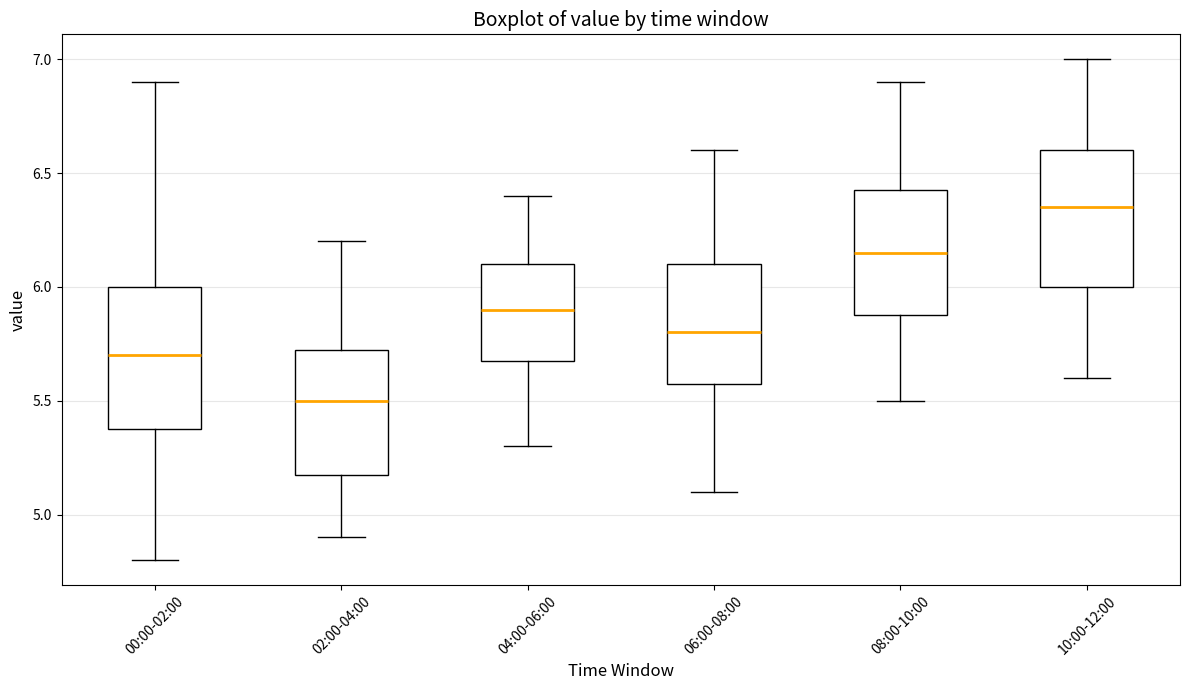

Reading left to right, read every box against the y-axis: the position of its median line, the range the box covers, and the ends of its whiskers. The values are not printed on the chart, so give them approximately, as read against the axis.

00:00-02:00: median 5.70, box 5.40 to 6.00, whiskers 4.80 to 6.90
02:00-04:00: median 5.50, box 5.20 to 5.75, whiskers 4.90 to 6.20
04:00-06:00: median 5.90, box 5.70 to 6.10, whiskers 5.30 to 6.40
06:00-08:00: median 5.80, box 5.60 to 6.10, whiskers 5.10 to 6.60
08:00-10:00: median 6.15, box 5.90 to 6.45, whiskers 5.50 to 6.90
10:00-12:00: median 6.35, box 6.00 to 6.60, whiskers 5.60 to 7.00